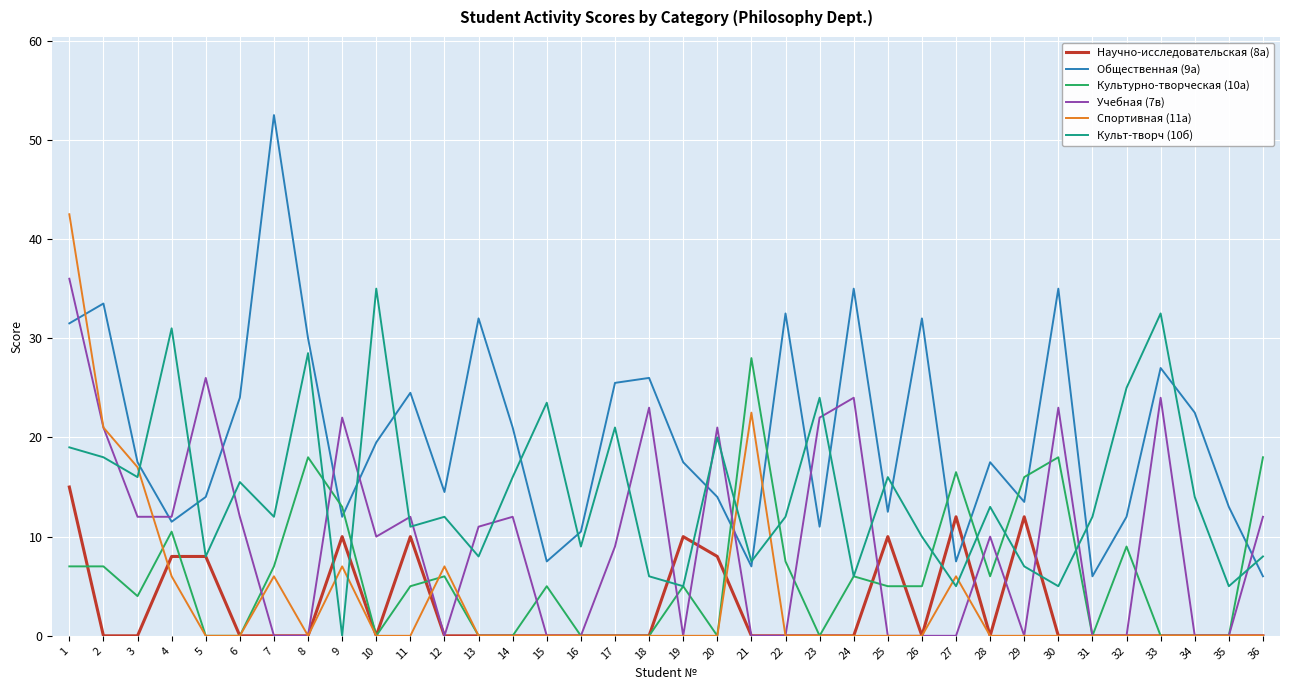

Reading left to right, transcribe all the data shown in this chart.

Научно-исследовательская (8а): 1=15.0	2=0.0	3=0.0	4=8.0	5=8.0	6=0.0	7=0.0	8=0.0	9=10.0	10=0.0	11=10.0	12=0.0	13=0.0	14=0.0	15=0.0	16=0.0	17=0.0	18=0.0	19=10.0	20=8.0	21=0.0	22=0.0	23=0.0	24=0.0	25=10.0	26=0.0	27=12.0	28=0.0	29=12.0	30=0.0	31=0.0	32=0.0	33=0.0	34=0.0	35=0.0	36=0.0
Общественная (9а): 1=31.5	2=33.5	3=17.5	4=11.5	5=14.0	6=24.0	7=52.5	8=30.0	9=12.0	10=19.5	11=24.5	12=14.5	13=32.0	14=21.0	15=7.5	16=10.5	17=25.5	18=26.0	19=17.5	20=14.0	21=7.0	22=32.5	23=11.0	24=35.0	25=12.5	26=32.0	27=7.5	28=17.5	29=13.5	30=35.0	31=6.0	32=12.0	33=27.0	34=22.5	35=13.0	36=6.0
Культурно-творческая (10а): 1=7.0	2=7.0	3=4.0	4=10.5	5=0.0	6=0.0	7=7.0	8=18.0	9=13.0	10=0.0	11=5.0	12=6.0	13=0.0	14=0.0	15=5.0	16=0.0	17=0.0	18=0.0	19=5.0	20=0.0	21=28.0	22=7.5	23=0.0	24=6.0	25=5.0	26=5.0	27=16.5	28=6.0	29=16.0	30=18.0	31=0.0	32=9.0	33=0.0	34=0.0	35=0.0	36=18.0
Учебная (7в): 1=36.0	2=21.0	3=12.0	4=12.0	5=26.0	6=12.0	7=0.0	8=0.0	9=22.0	10=10.0	11=12.0	12=0.0	13=11.0	14=12.0	15=0.0	16=0.0	17=9.0	18=23.0	19=0.0	20=21.0	21=0.0	22=0.0	23=22.0	24=24.0	25=0.0	26=0.0	27=0.0	28=10.0	29=0.0	30=23.0	31=0.0	32=0.0	33=24.0	34=0.0	35=0.0	36=12.0
Спортивная (11а): 1=42.5	2=21.0	3=17.0	4=6.0	5=0.0	6=0.0	7=6.0	8=0.0	9=7.0	10=0.0	11=0.0	12=7.0	13=0.0	14=0.0	15=0.0	16=0.0	17=0.0	18=0.0	19=0.0	20=0.0	21=22.5	22=0.0	23=0.0	24=0.0	25=0.0	26=0.0	27=6.0	28=0.0	29=0.0	30=0.0	31=0.0	32=0.0	33=0.0	34=0.0	35=0.0	36=0.0
Культ-творч (10б): 1=19.0	2=18.0	3=16.0	4=31.0	5=8.0	6=15.5	7=12.0	8=28.5	9=0.0	10=35.0	11=11.0	12=12.0	13=8.0	14=16.0	15=23.5	16=9.0	17=21.0	18=6.0	19=5.0	20=20.0	21=7.5	22=12.0	23=24.0	24=6.0	25=16.0	26=10.0	27=5.0	28=13.0	29=7.0	30=5.0	31=12.0	32=25.0	33=32.5	34=14.0	35=5.0	36=8.0